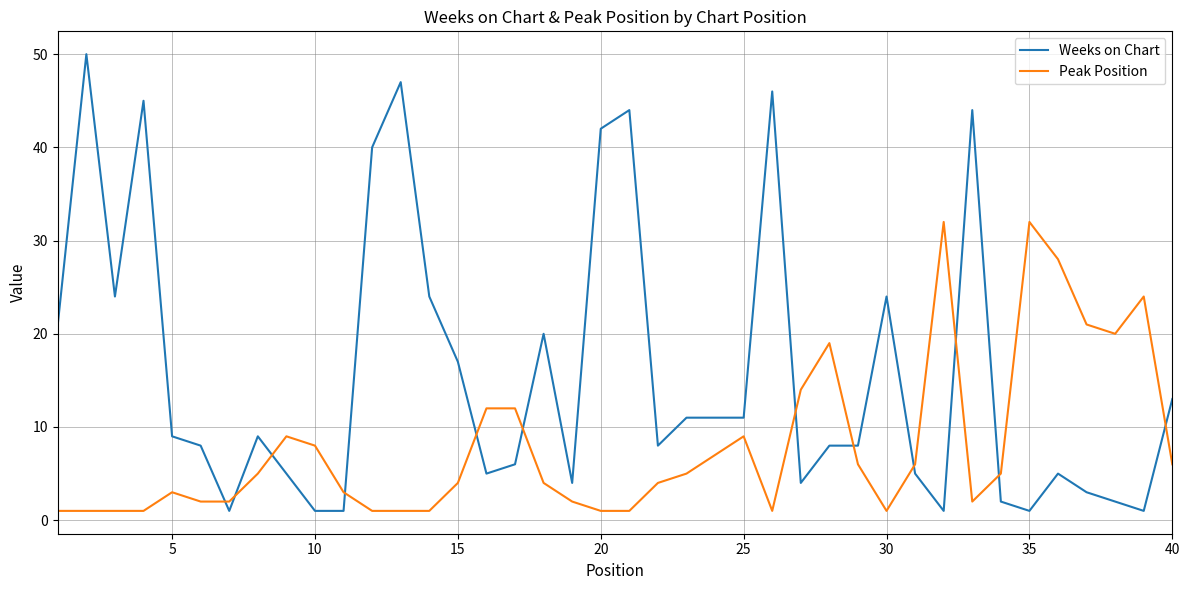

After their last crossing, which series has the higher values: Peak Position or Weeks on Chart?

Weeks on Chart